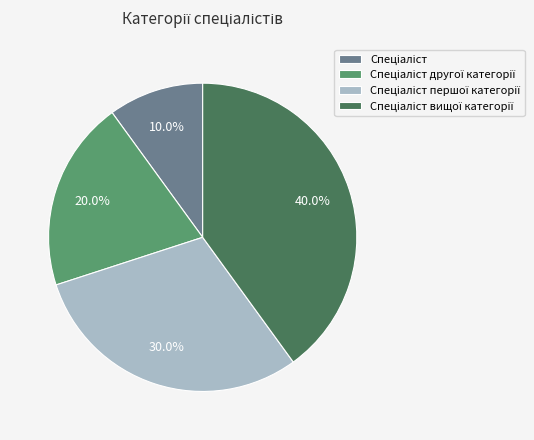

Is there a majority slice in this chart?

No